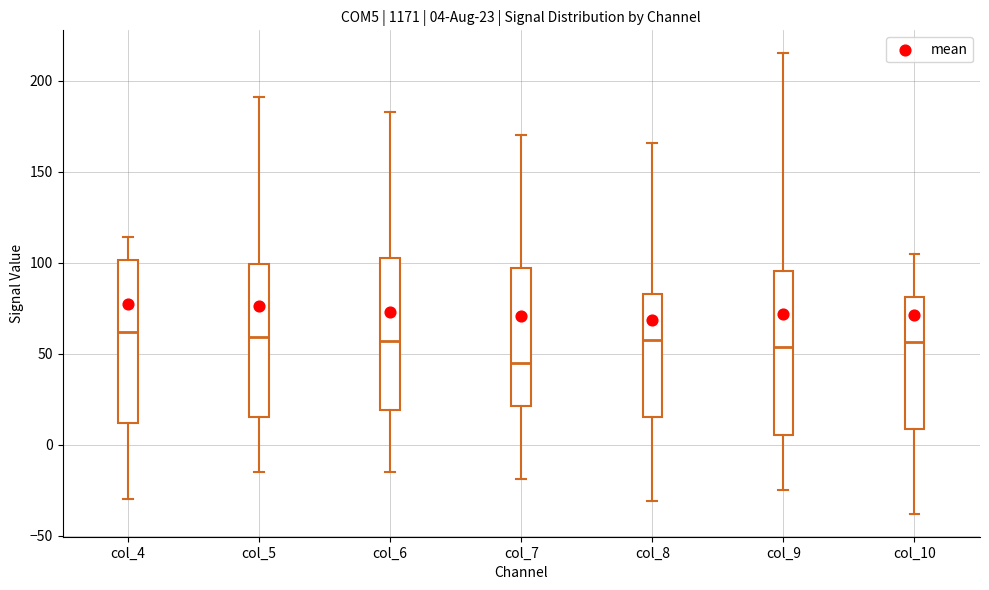

Which box's median line is the lowest?

col_7